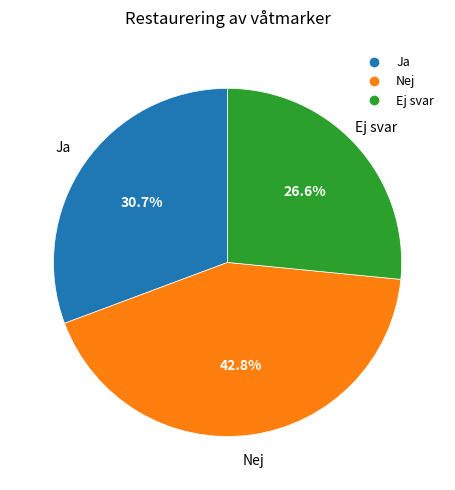

Does Nej account for over 50% of the chart?

No